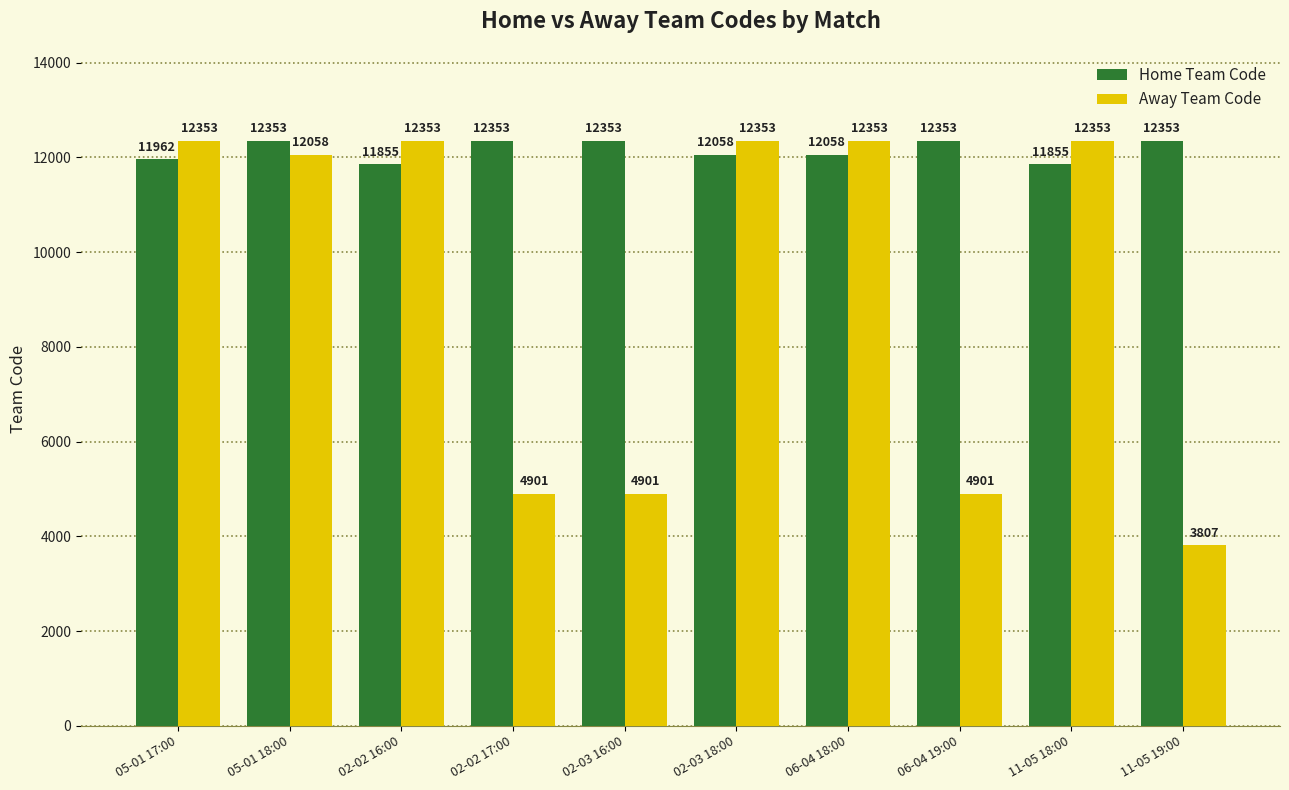

Is it true that Home Team Code equals 11962 at 05-01 17:00?

True